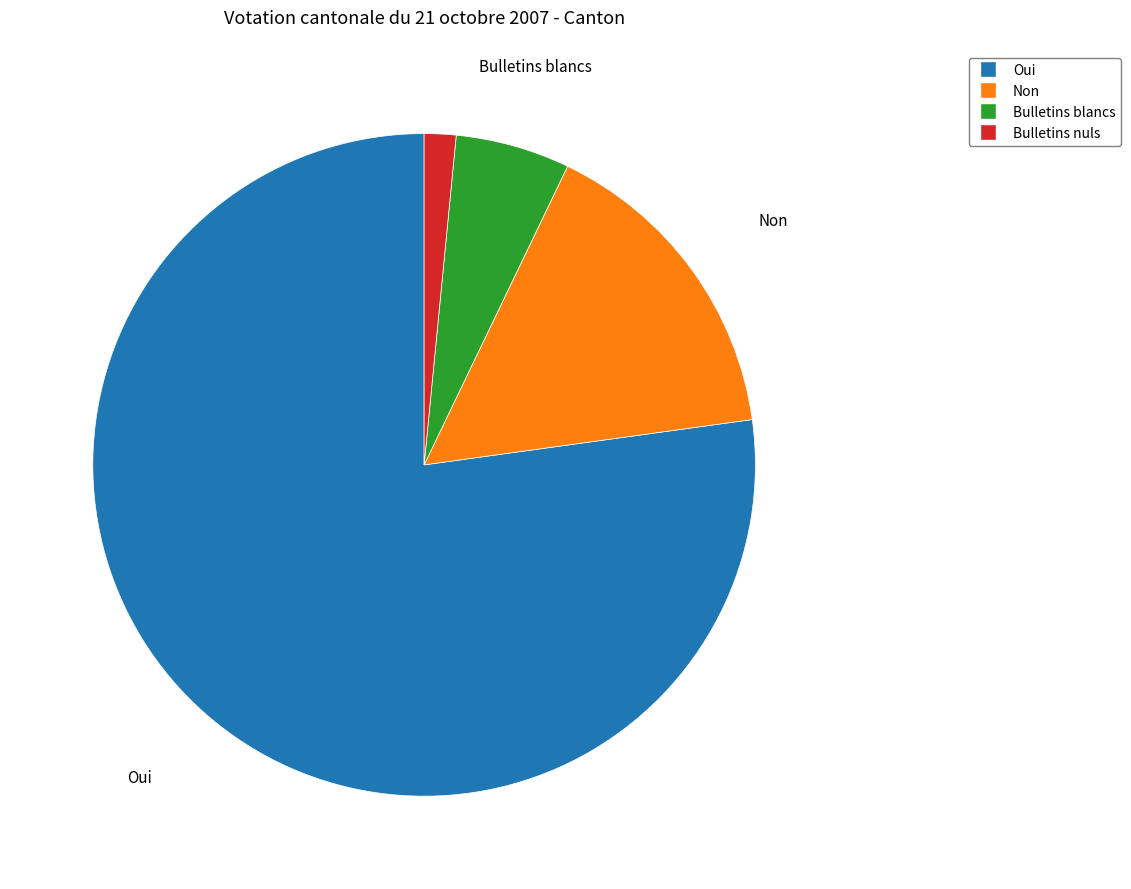

Is it true that Non is 16% of the pie?

True